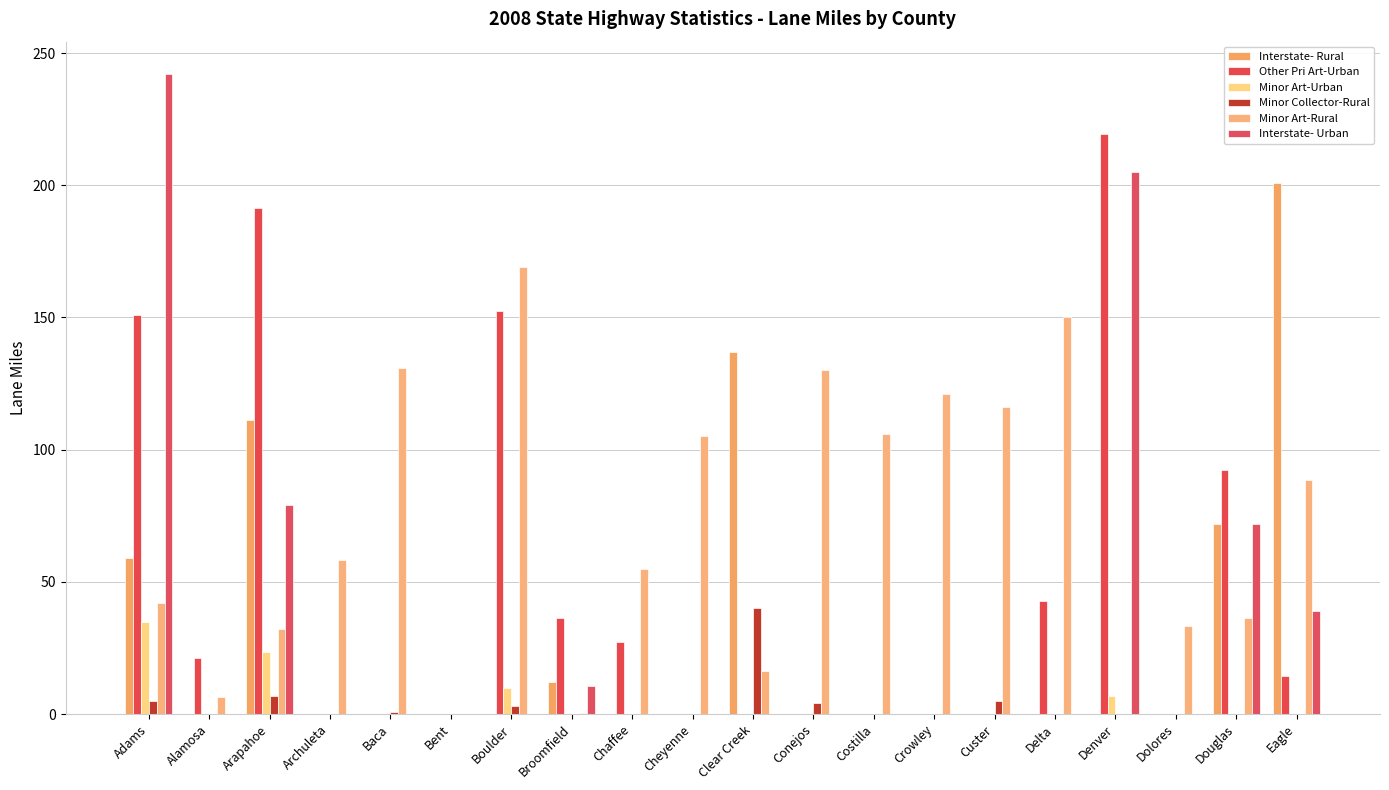

At which category is the sum across all series the highest?

Adams